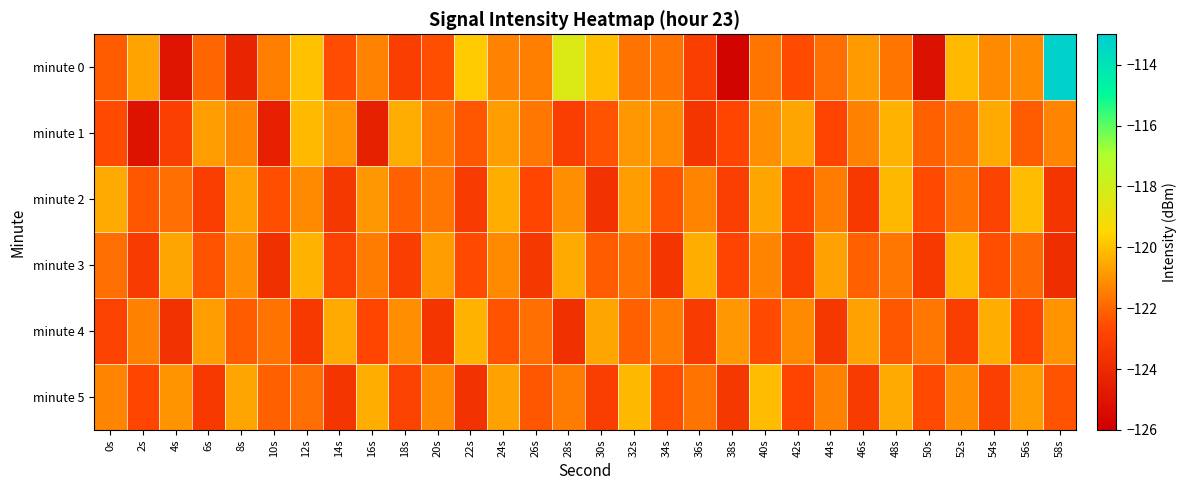

What is the smallest value displayed?

-125.8